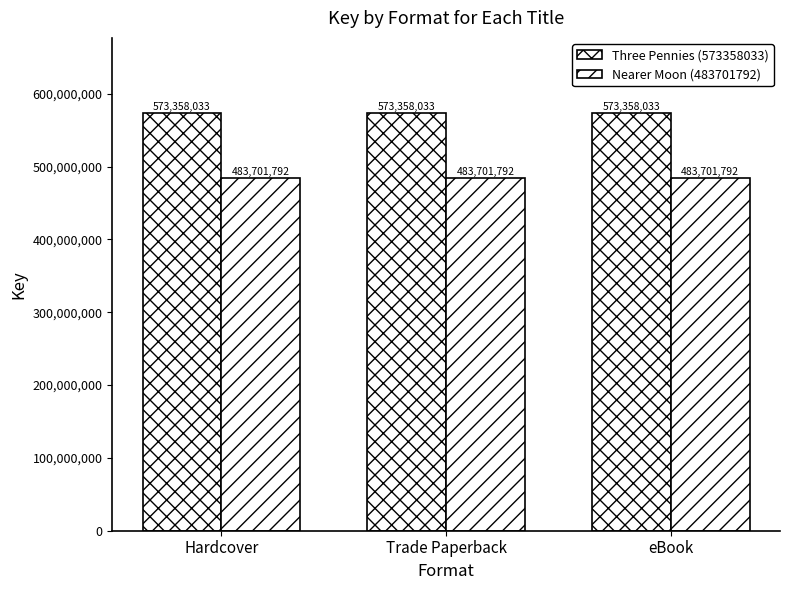

Count the number of categories in the chart.

3